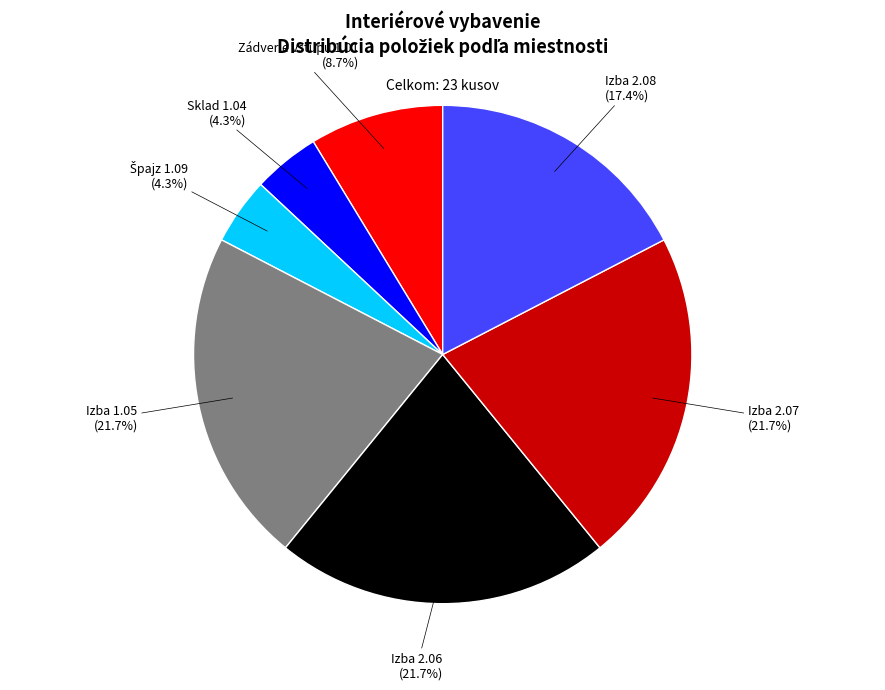

Is Izba 2.08 the majority of the pie?

No